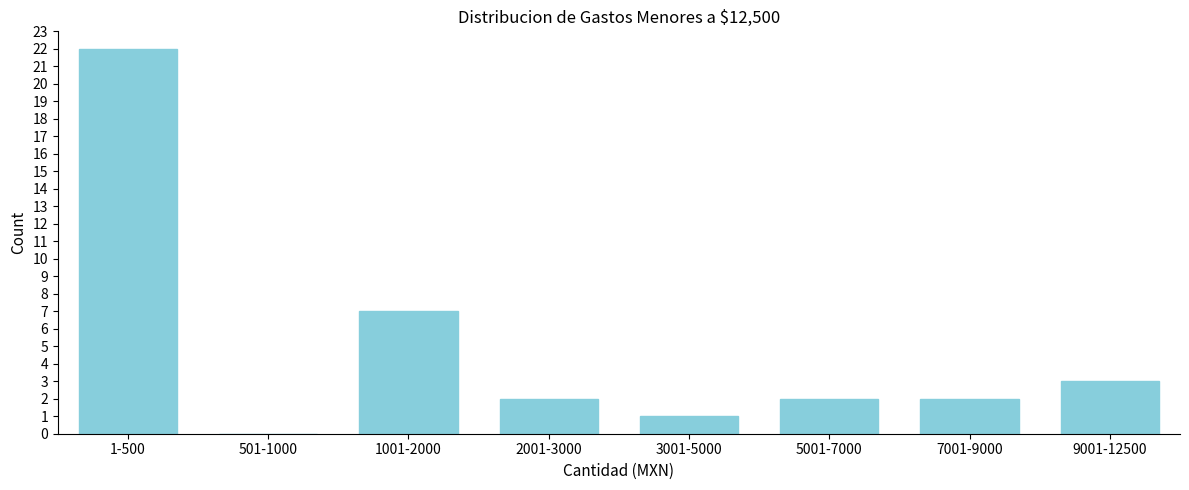

Reading right to left, transcribe all the data shown in this chart.

9001-12500=3	7001-9000=2	5001-7000=2	3001-5000=1	2001-3000=2	1001-2000=7	501-1000=0	1-500=22